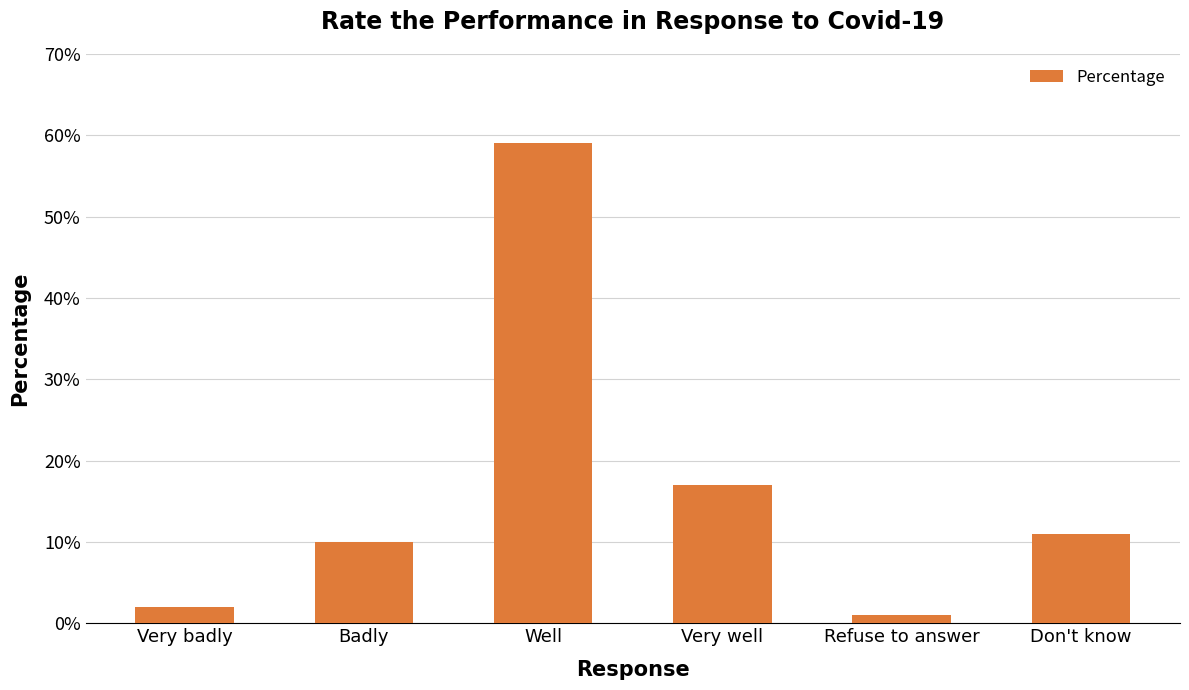

Rank the categories by value from lowest to highest.

Refuse to answer, Very badly, Badly, Don't know, Very well, Well